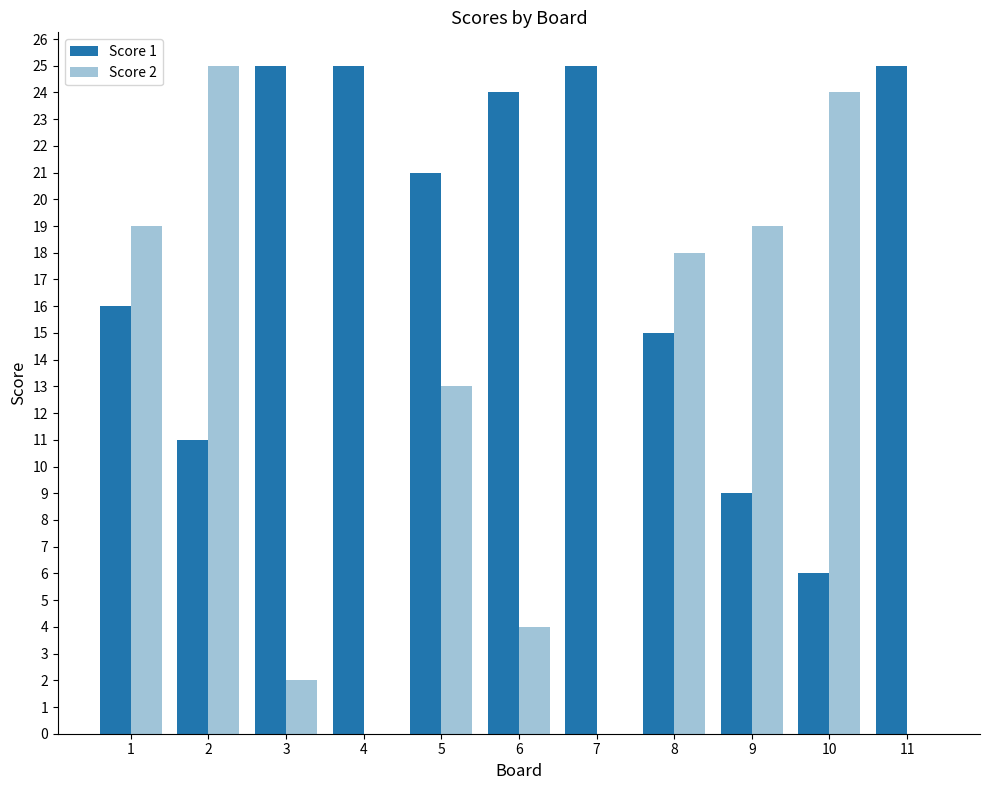

Is it true that Score 2 equals 18 at 8?

True